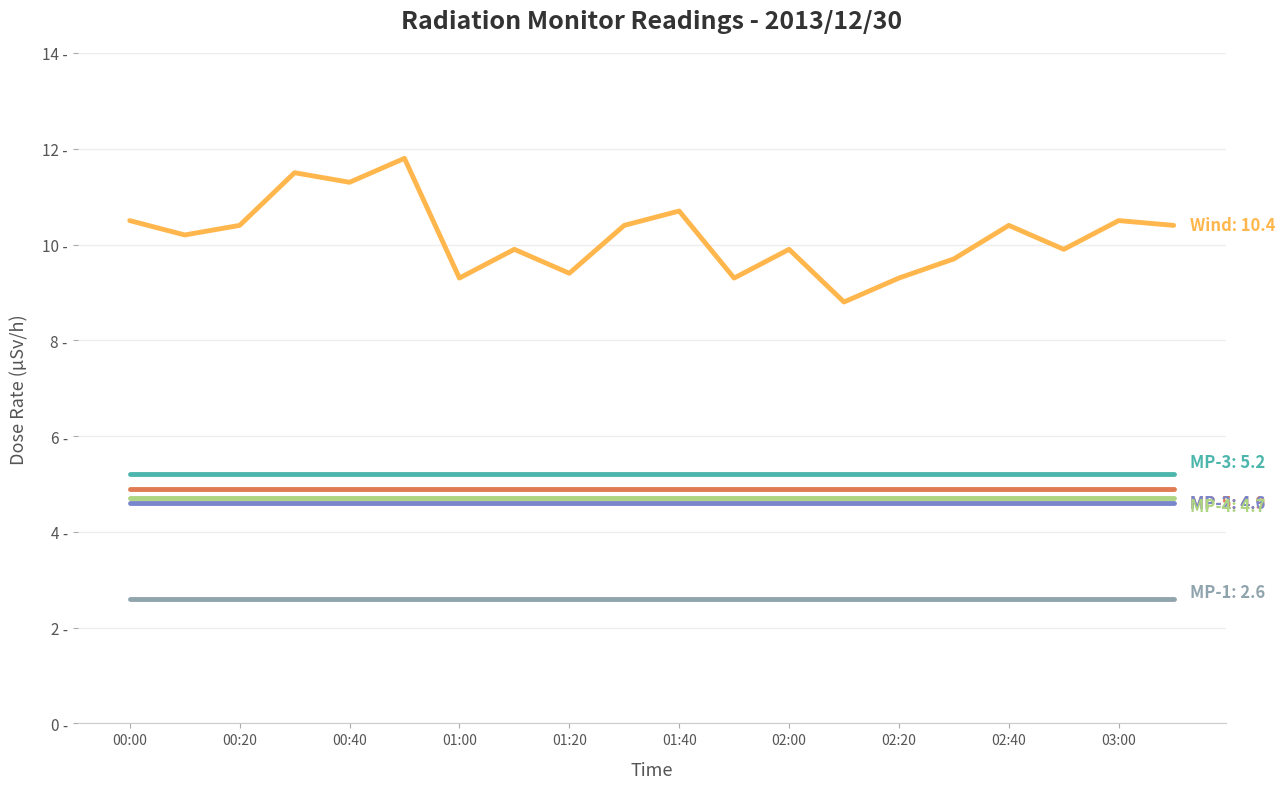

Reading left to right, extract all data points from this chart.

MP-3: 5.2	5.2	5.2	5.2	5.2	5.2	5.2	5.2	5.2	5.2	5.2	5.2	5.2	5.2	5.2	5.2	5.2	5.2	5.2	5.2
MP-5: 4.9	4.9	4.9	4.9	4.9	4.9	4.9	4.9	4.9	4.9	4.9	4.9	4.9	4.9	4.9	4.9	4.9	4.9	4.9	4.9
MP-2: 4.6	4.6	4.6	4.6	4.6	4.6	4.6	4.6	4.6	4.6	4.6	4.6	4.6	4.6	4.6	4.6	4.6	4.6	4.6	4.6
MP-4: 4.7	4.7	4.7	4.7	4.7	4.7	4.7	4.7	4.7	4.7	4.7	4.7	4.7	4.7	4.7	4.7	4.7	4.7	4.7	4.7
MP-1: 2.6	2.6	2.6	2.6	2.6	2.6	2.6	2.6	2.6	2.6	2.6	2.6	2.6	2.6	2.6	2.6	2.6	2.6	2.6	2.6
Wind: 10.5	10.2	10.4	11.5	11.3	11.8	9.3	9.9	9.4	10.4	10.7	9.3	9.9	8.8	9.3	9.7	10.4	9.9	10.5	10.4